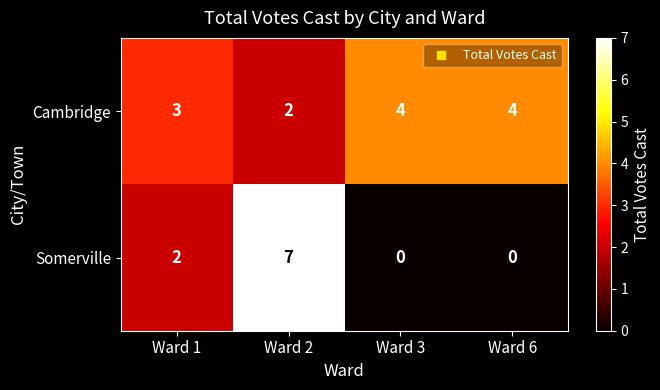

How many distinct data groups are displayed?

2